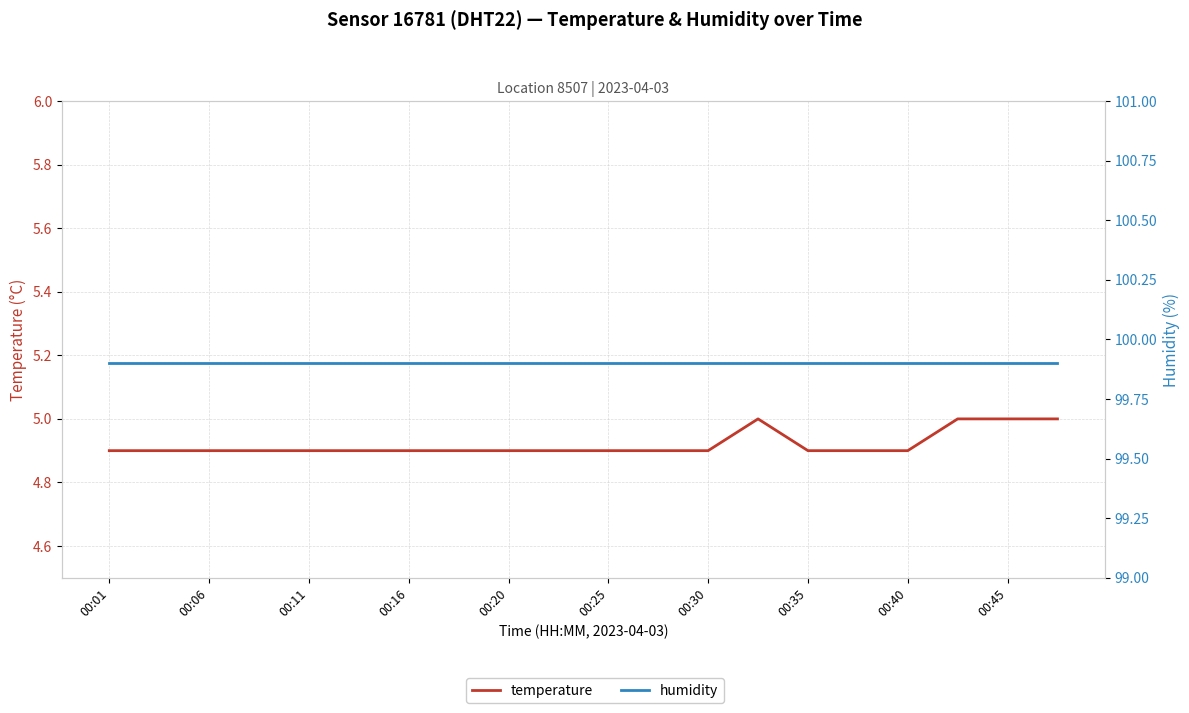

True or false: humidity and temperature intersect in this chart.

False